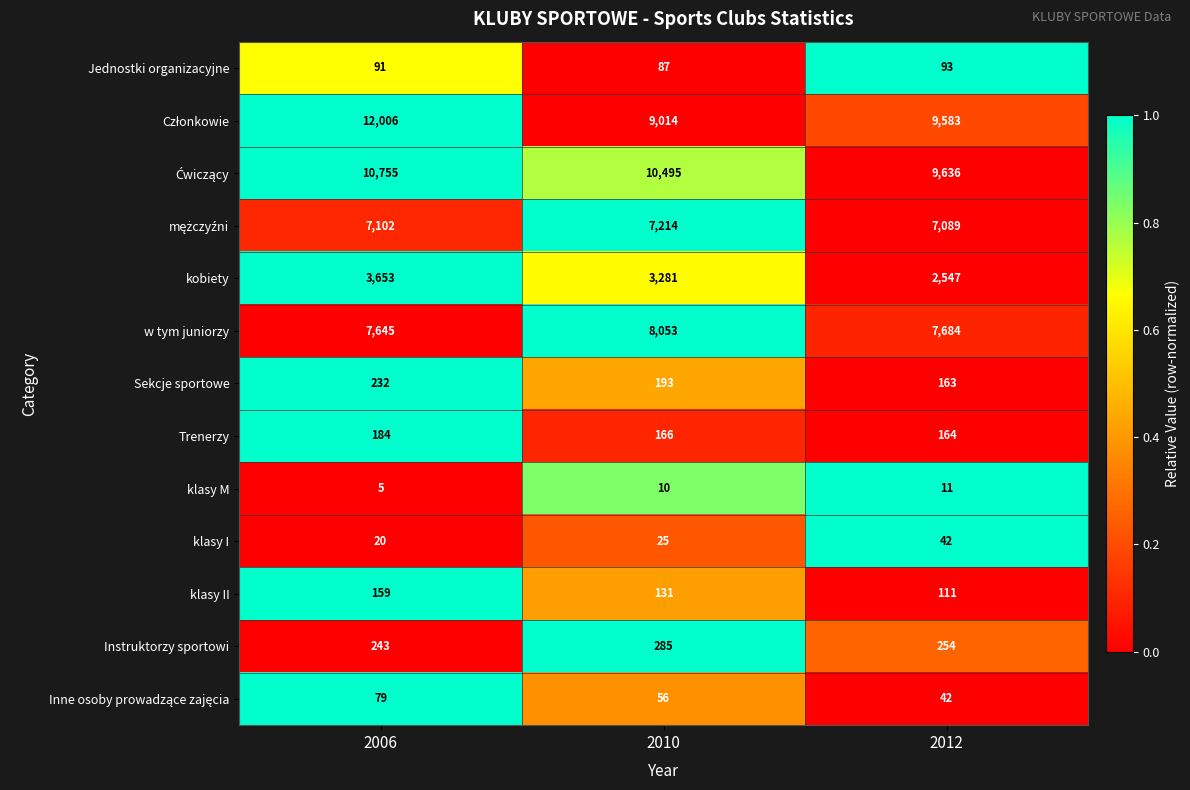

At which category does the chart reach its minimum across all series?

2006